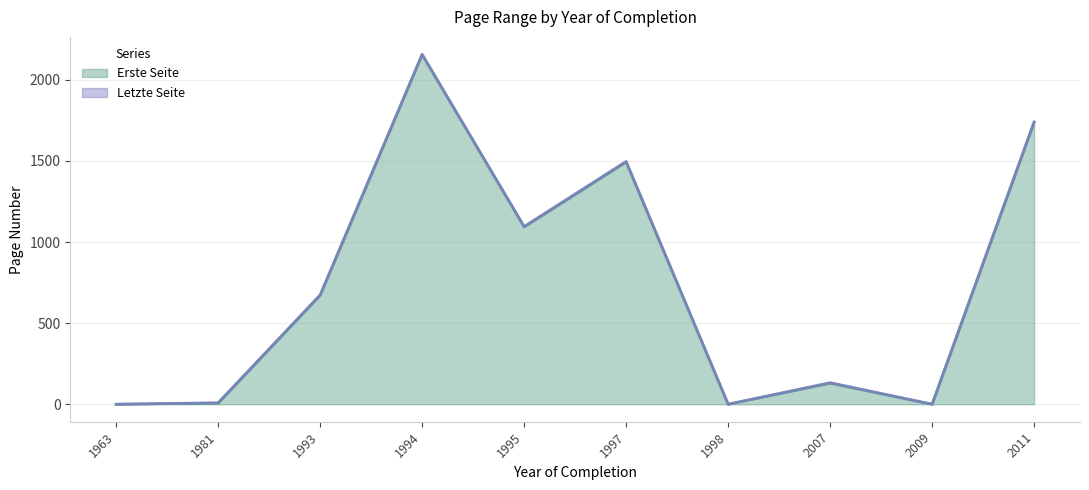

At which category does Letzte Seite reach its first local valley?

1995